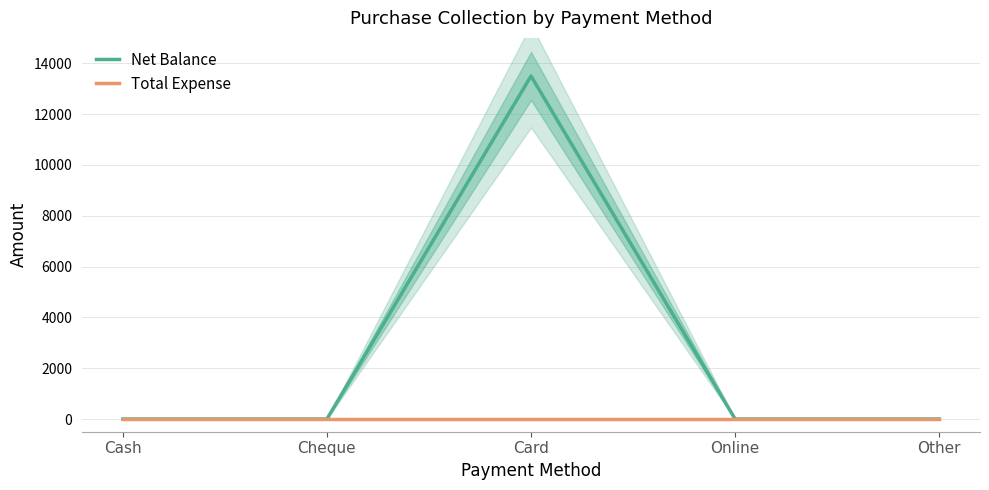

At Cash, list the series in order from smallest to largest.

Net Balance, Total Expense